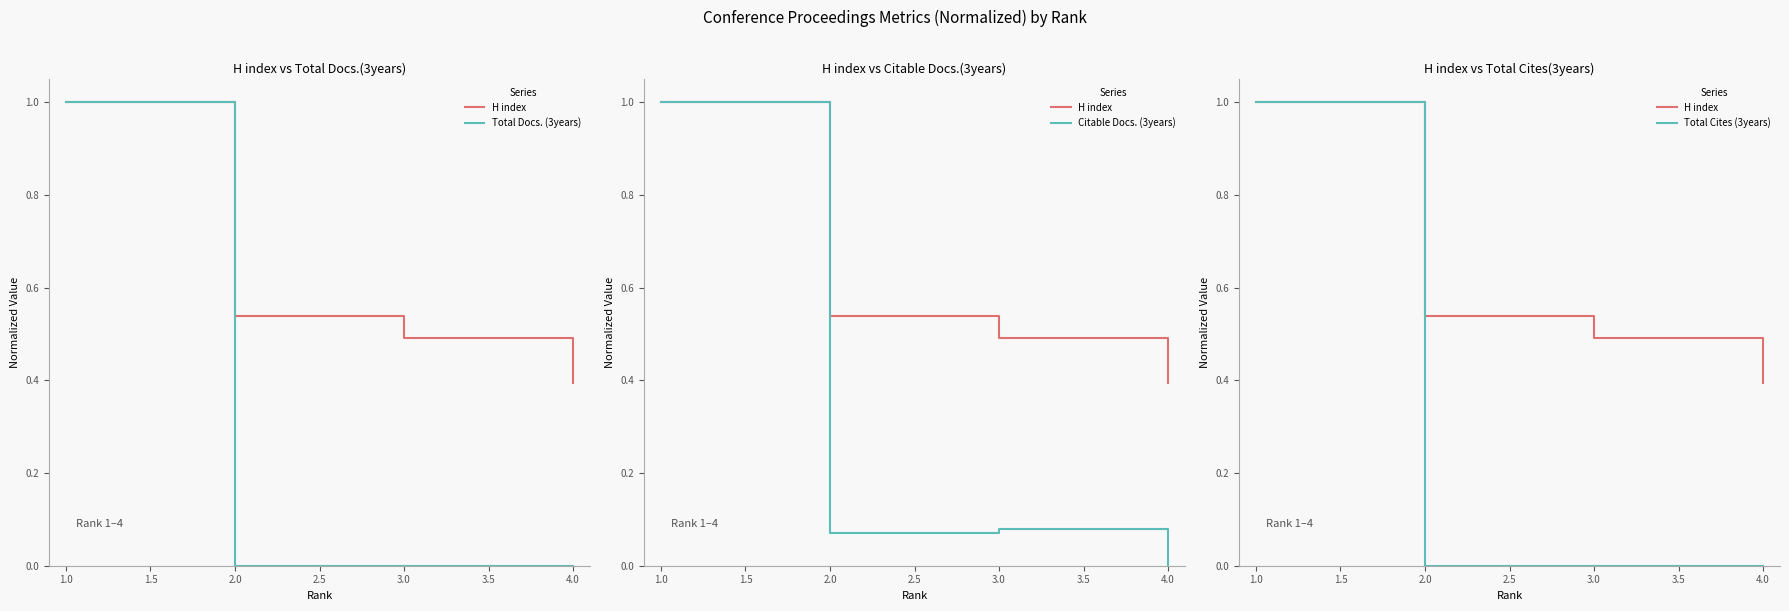

What are all the series names shown in the legend?

H index, Total Docs. (3years), Citable Docs. (3years), Total Cites (3years)